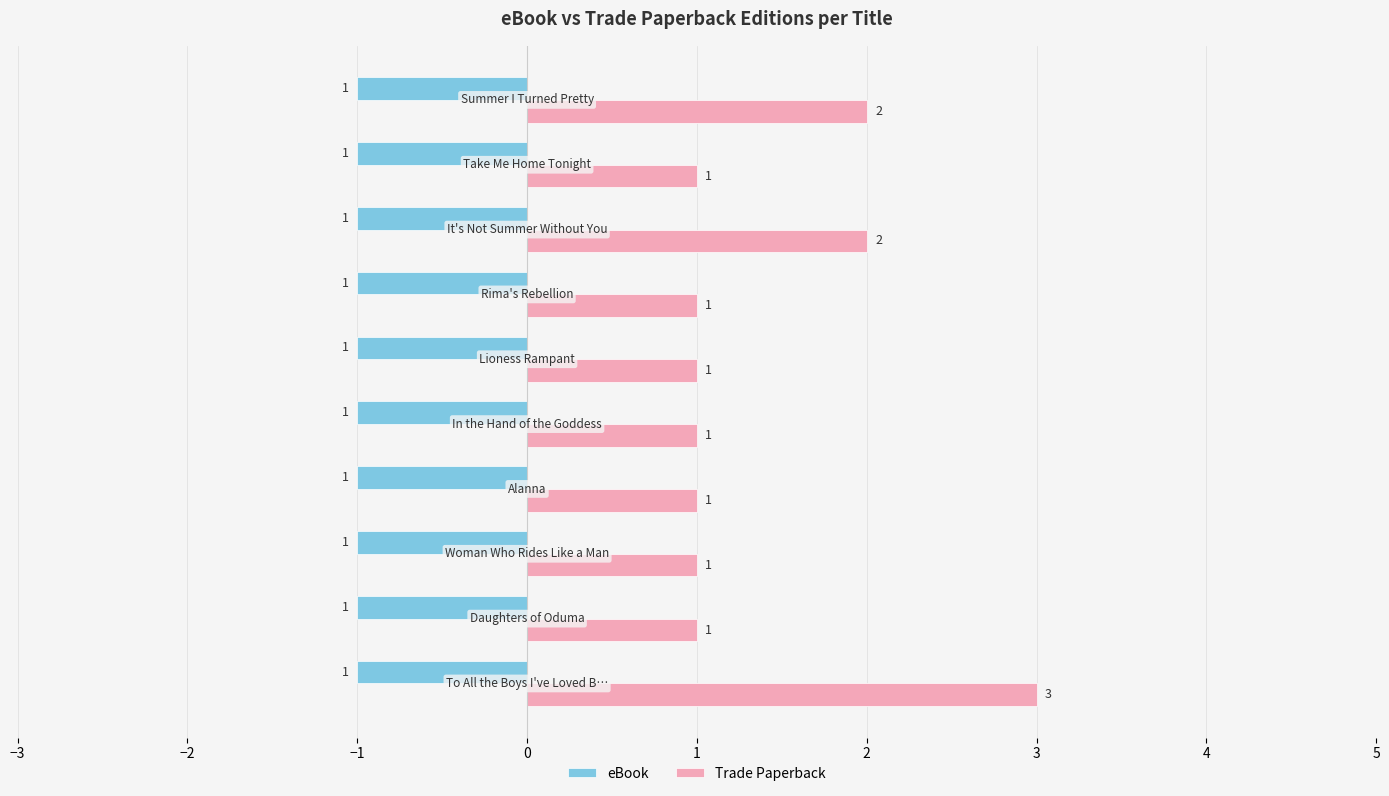

What is the maximum value shown in the chart?

3